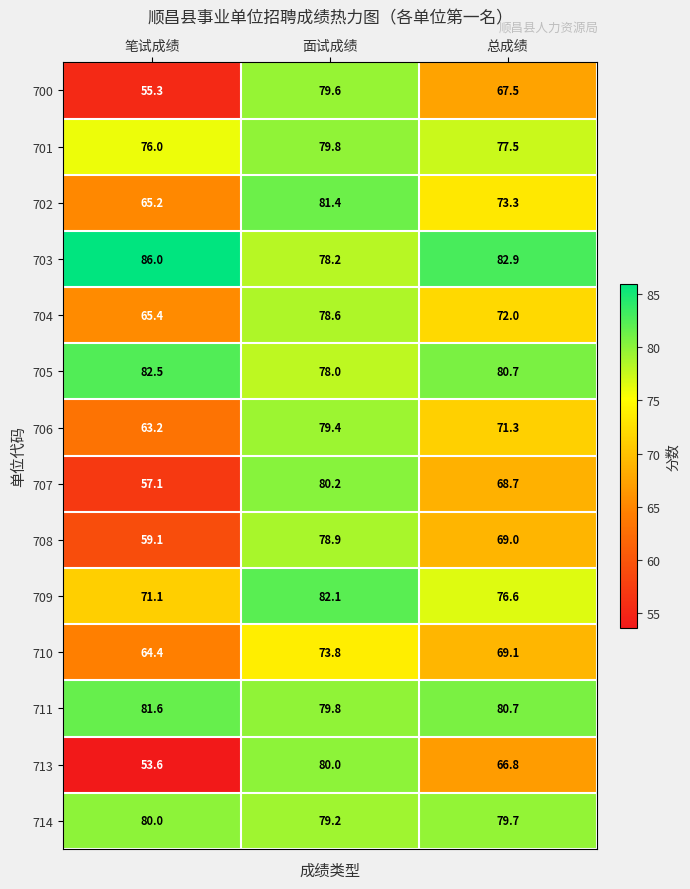

What is the sum of the 708 values at 笔试成绩 and 面试成绩?

138.0